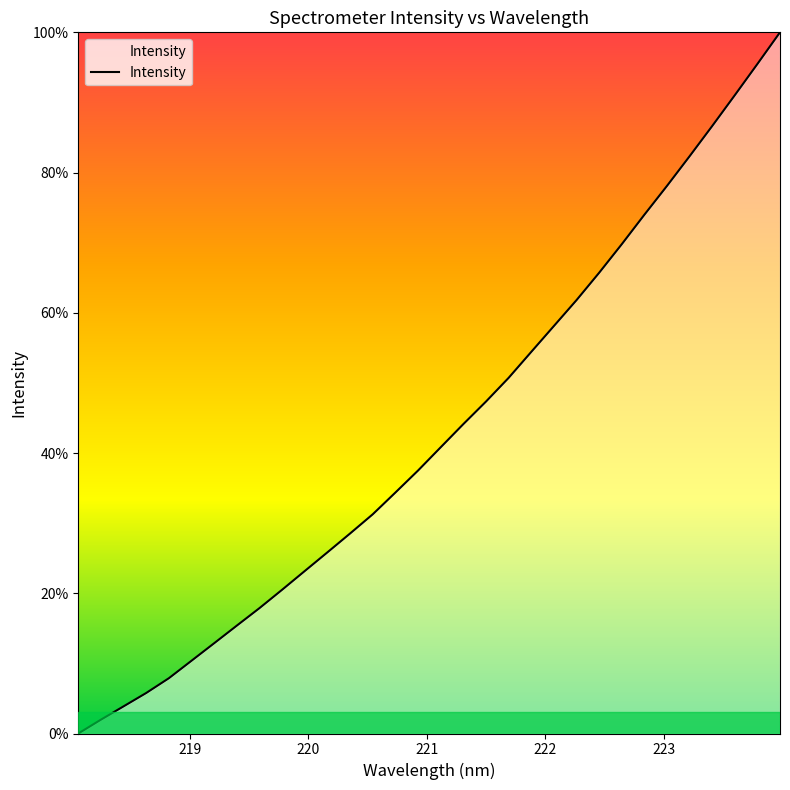

What is the difference between the maximum and minimum values?

100.0